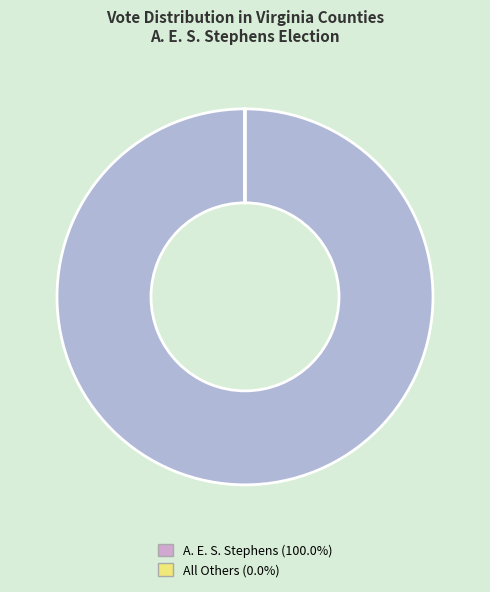

Is there any slice that represents more than half of the pie?

Yes